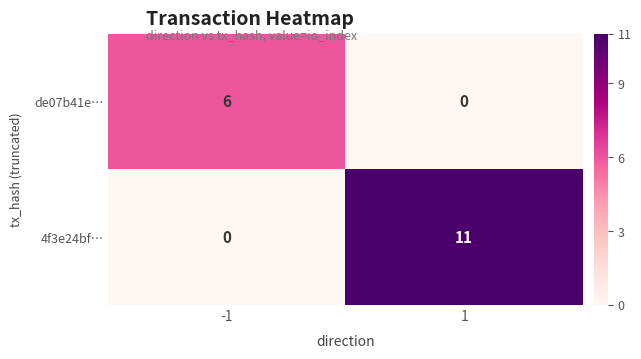

Reading right to left, extract all data points from this chart.

de07b41e…: 0	6
4f3e24bf…: 11	0